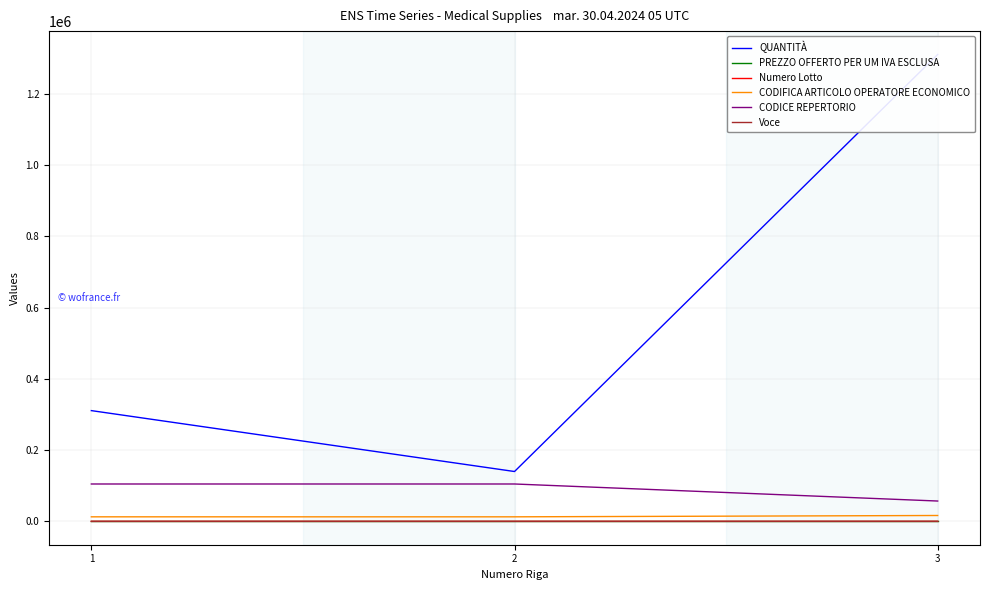

Reading left to right, extract all data points from this chart.

QUANTITÀ: 1=311000.0	2=140000.0	3=1311000.0
PREZZO OFFERTO PER UM IVA ESCLUSA: 1=0.1	2=0.1	3=0.1
Numero Lotto: 1=18.0	2=18.0	3=31.0
CODIFICA ARTICOLO OPERATORE ECONOMICO: 1=12781.0	2=12780.0	3=16516.0
CODICE REPERTORIO: 1=104967.0	2=104967.0	3=57123.0
Voce: 1=1.0	2=2.0	3=1.0